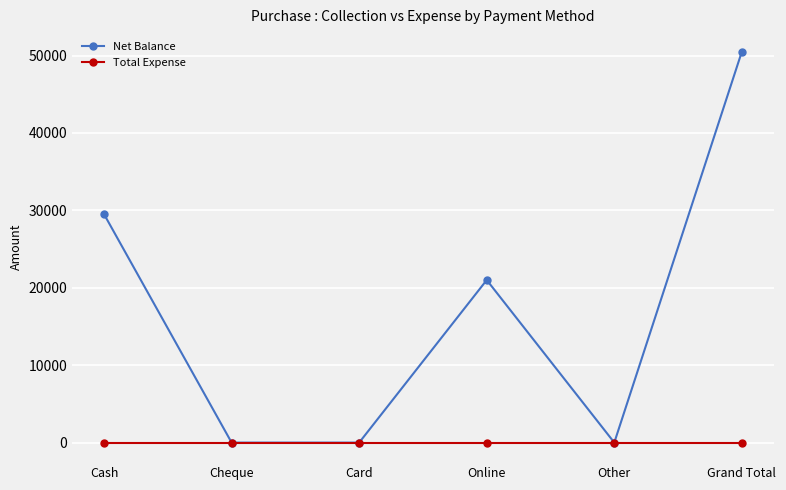

The Net Balance series shows 0 at Card. True or false?

True